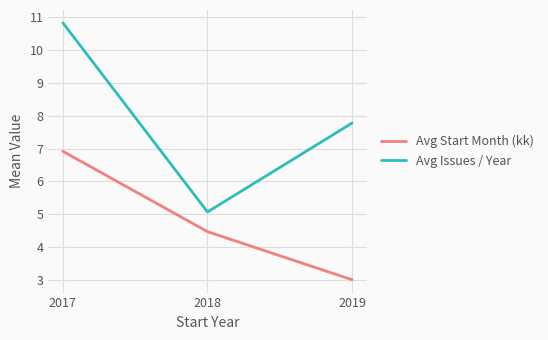

What is the difference between the Avg Issues / Year values at 2017 and 2019?

3.1